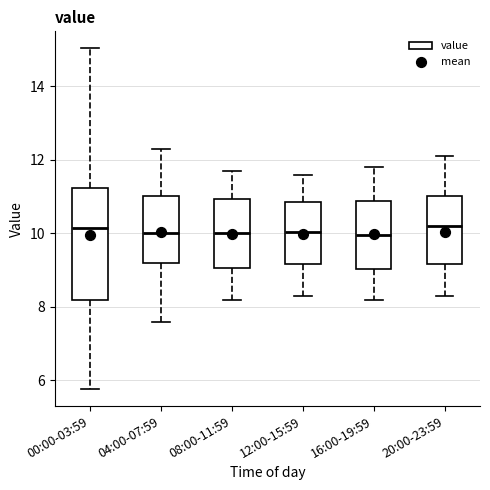

Reading left to right, read every box against the y-axis: the position of its median line, the range the box covers, and the ends of its whiskers. The values are not printed on the chart, so give them approximately, as read against the axis.

00:00-03:59: median 10.2, box 8.2 to 11.2, whiskers 5.8 to 15.0
04:00-07:59: median 10.0, box 9.2 to 11.0, whiskers 7.6 to 12.4
08:00-11:59: median 10.0, box 9.0 to 11.0, whiskers 8.2 to 11.8
12:00-15:59: median 10.0, box 9.2 to 10.8, whiskers 8.4 to 11.6
16:00-19:59: median 10.0, box 9.0 to 10.8, whiskers 8.2 to 11.8
20:00-23:59: median 10.2, box 9.2 to 11.0, whiskers 8.4 to 12.2